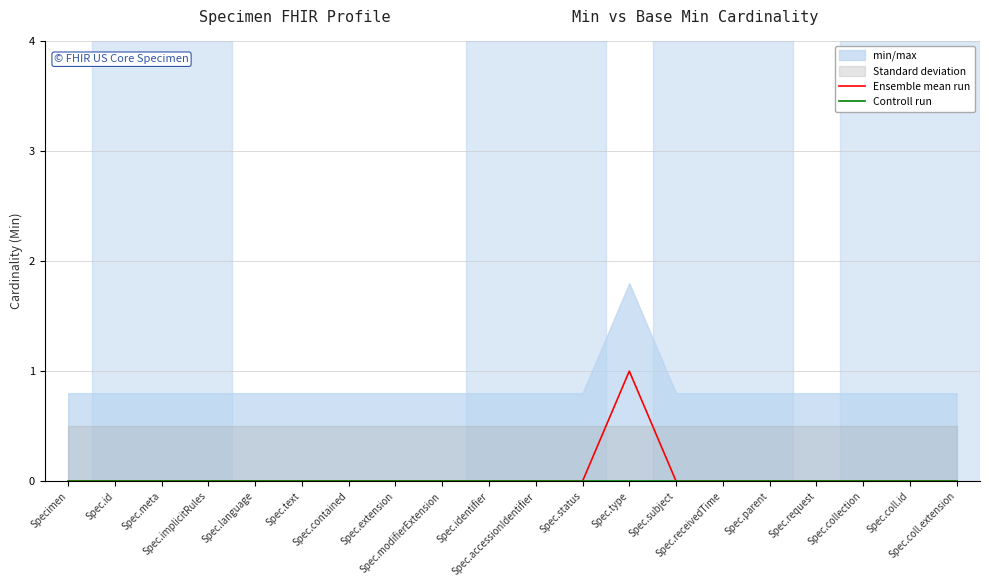

Reading left to right, what are all the values shown in this chart?

Ensemble mean run: 0	0	0	0	0	0	0	0	0	0	0	0	1	0	0	0	0	0	0	0
Controll run: 0	0	0	0	0	0	0	0	0	0	0	0	0	0	0	0	0	0	0	0